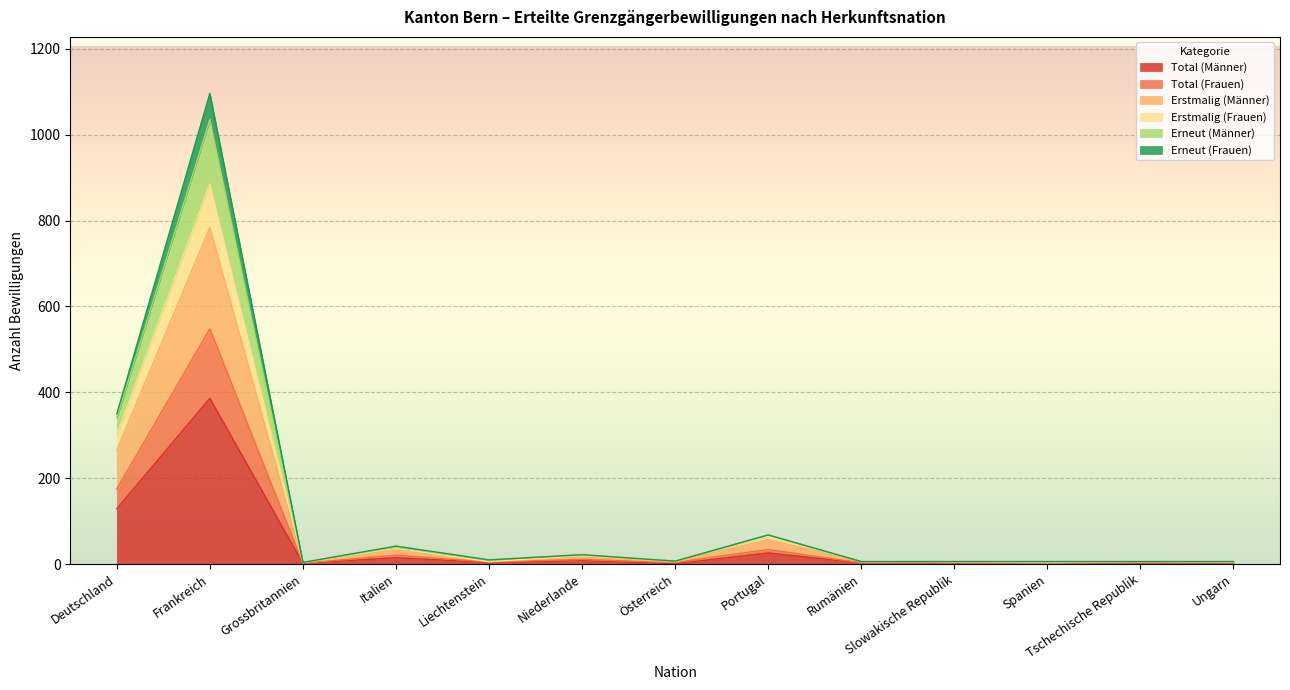

Is the value of Erstmalig (Männer) at Deutschland greater than the value of Total (Männer) at Ungarn?

Yes